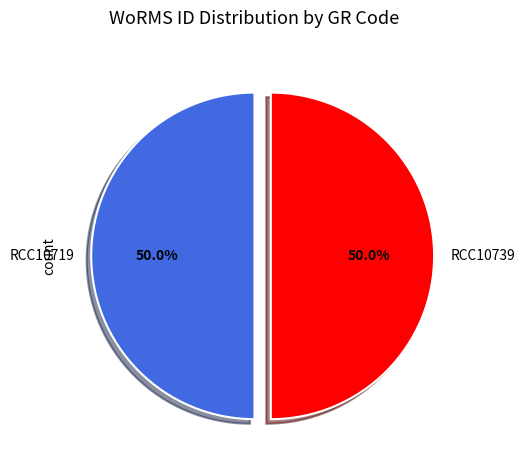

Do RCC10739 and RCC10719 together represent more than half of the pie?

Yes